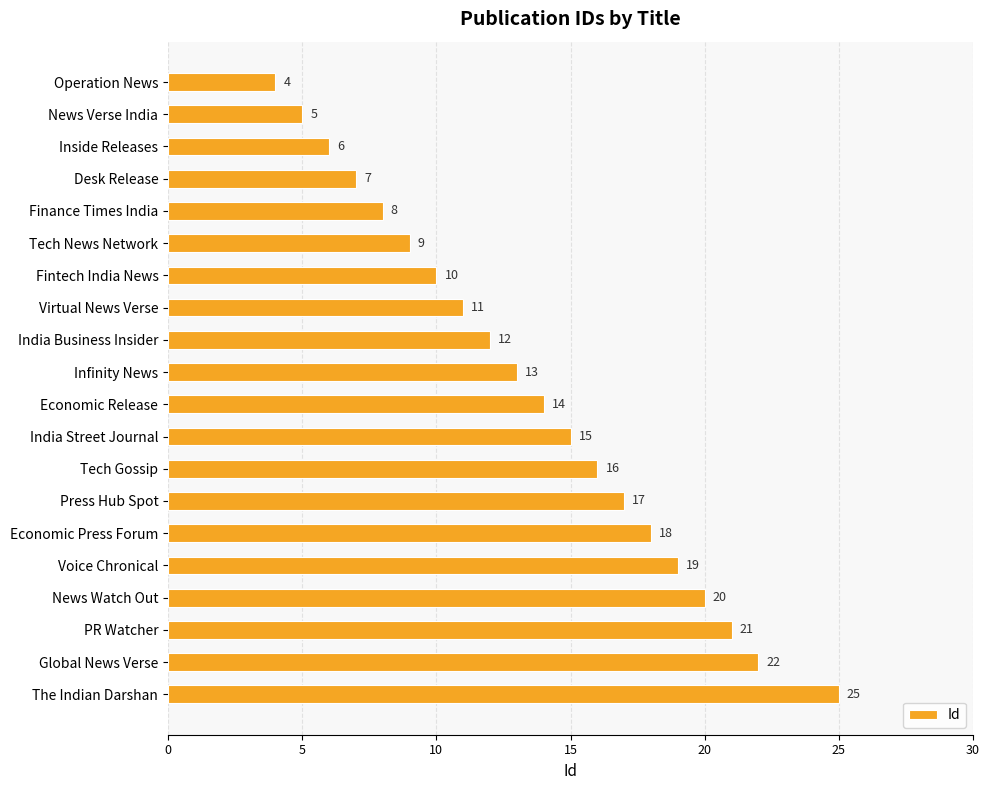

Rank the categories by value from lowest to highest.

Operation News, News Verse India, Inside Releases, Desk Release, Finance Times India, Tech News Network, Fintech India News, Virtual News Verse, India Business Insider, Infinity News, Economic Release, India Street Journal, Tech Gossip, Press Hub Spot, Economic Press Forum, Voice Chronical, News Watch Out, PR Watcher, Global News Verse, The Indian Darshan